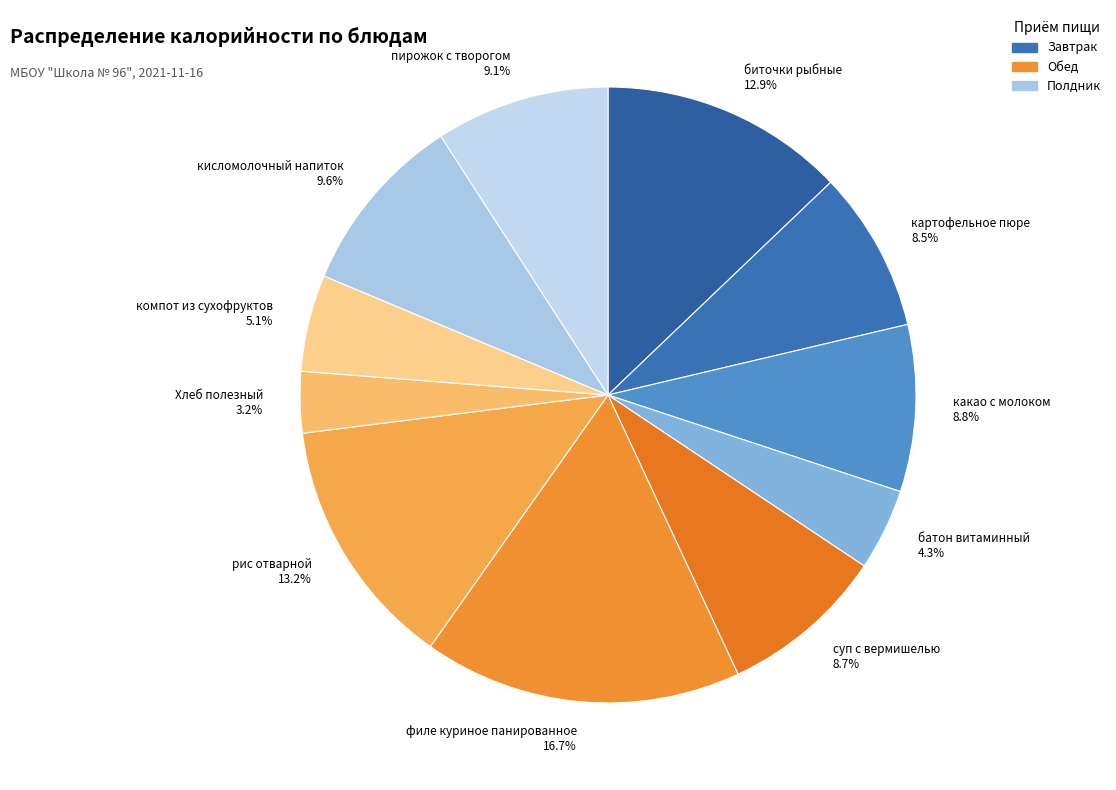

True or false: Хлеб полезный accounts for 10% of the total.

False